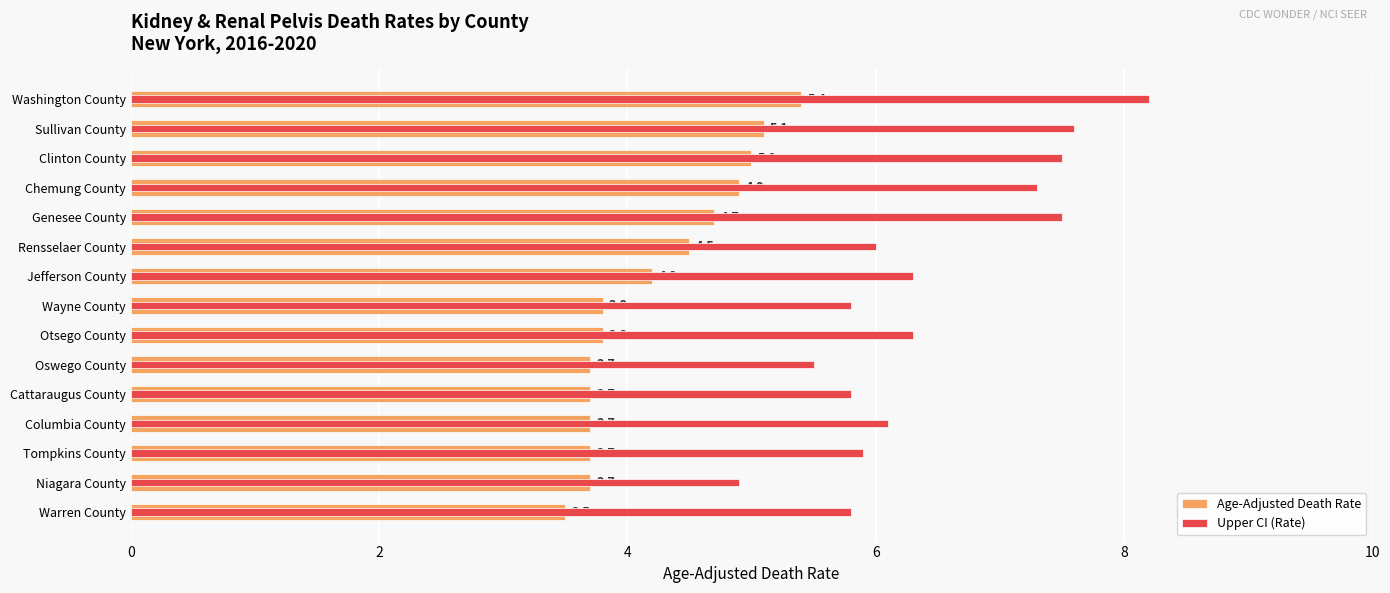

What is the difference between the second highest and minimum values in the Age-Adjusted Death Rate series?

1.6